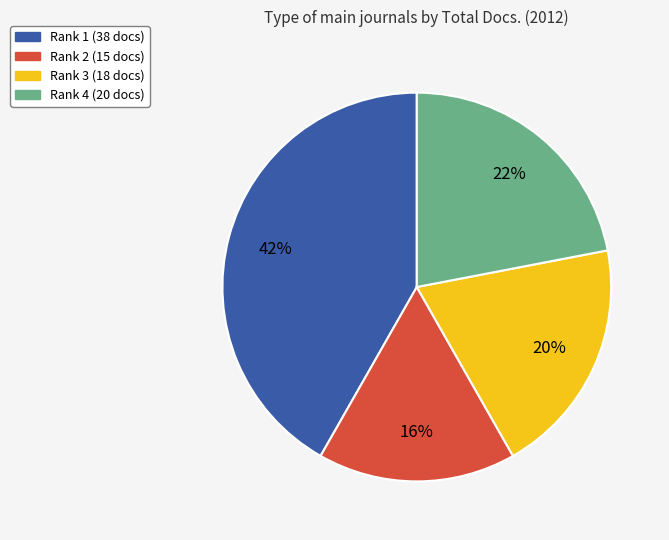

What is the smallest slice in the pie chart?

Rank 2 (15 docs)